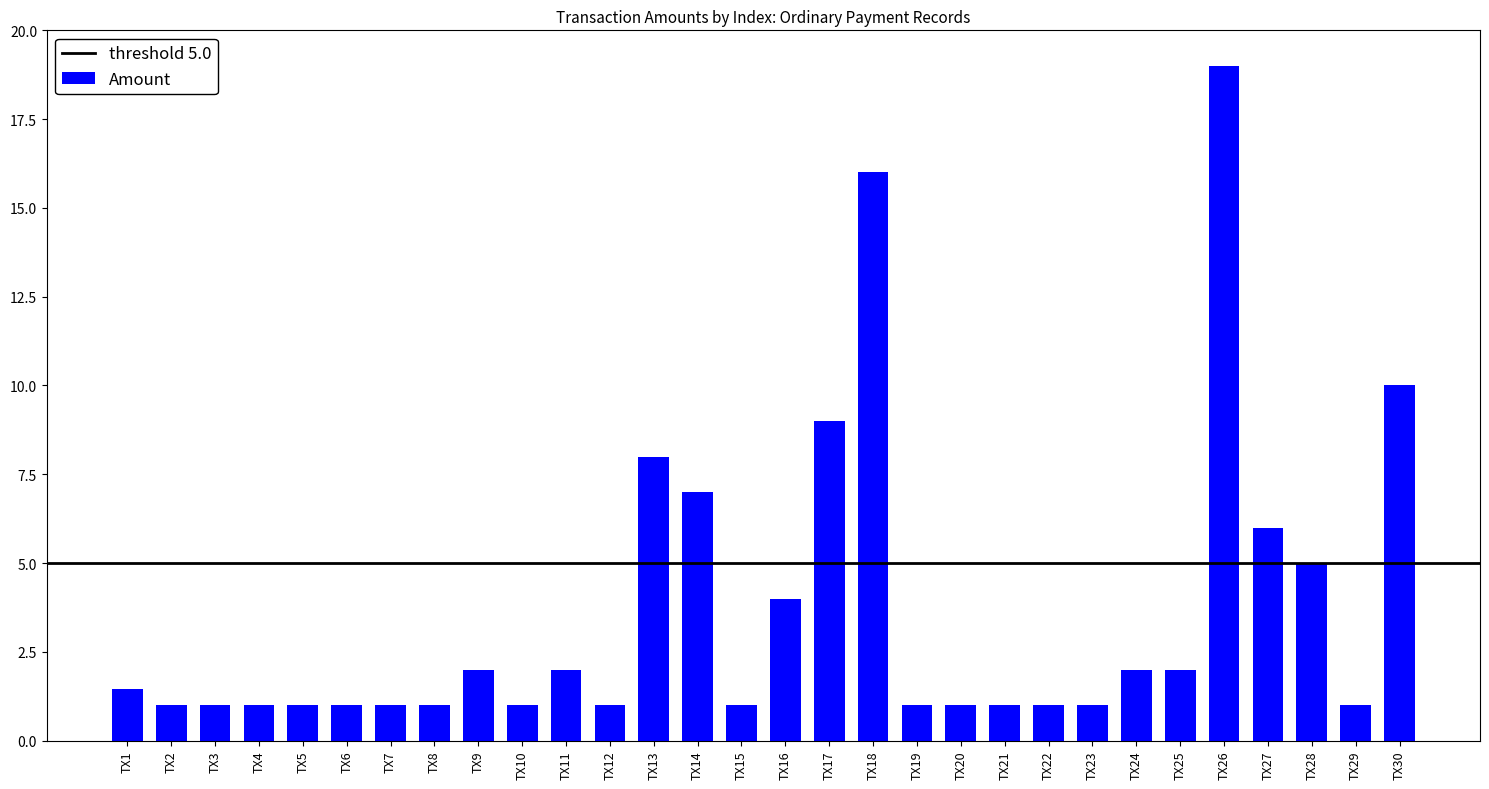

What is the maximum value shown in the chart?

19.0